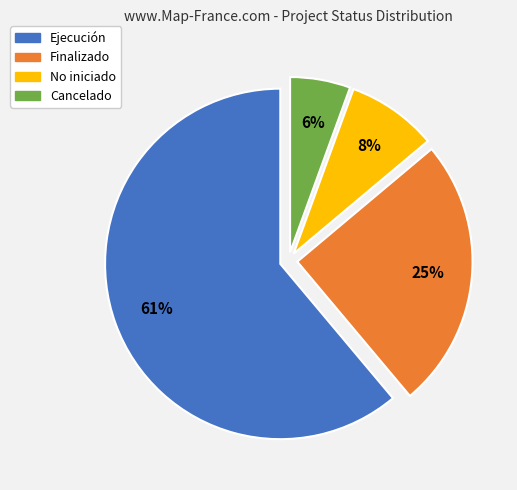

Rank the categories by value from highest to lowest.

Ejecución, Finalizado, No iniciado, Cancelado